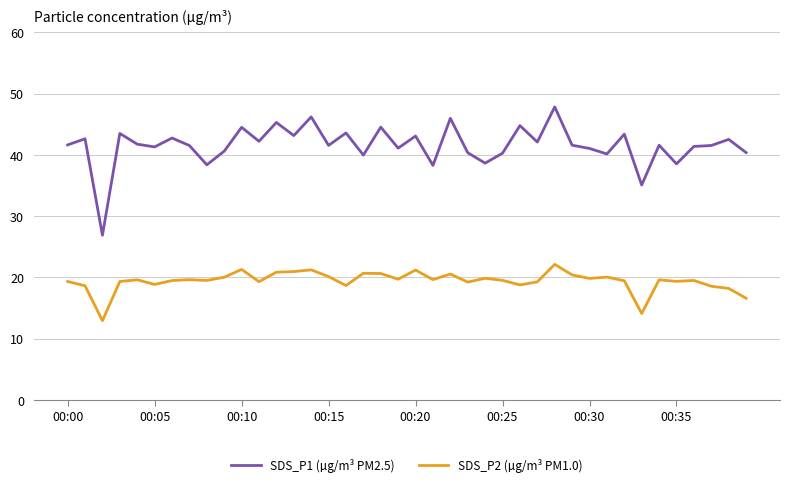

What is the greatest value displayed?

47.8